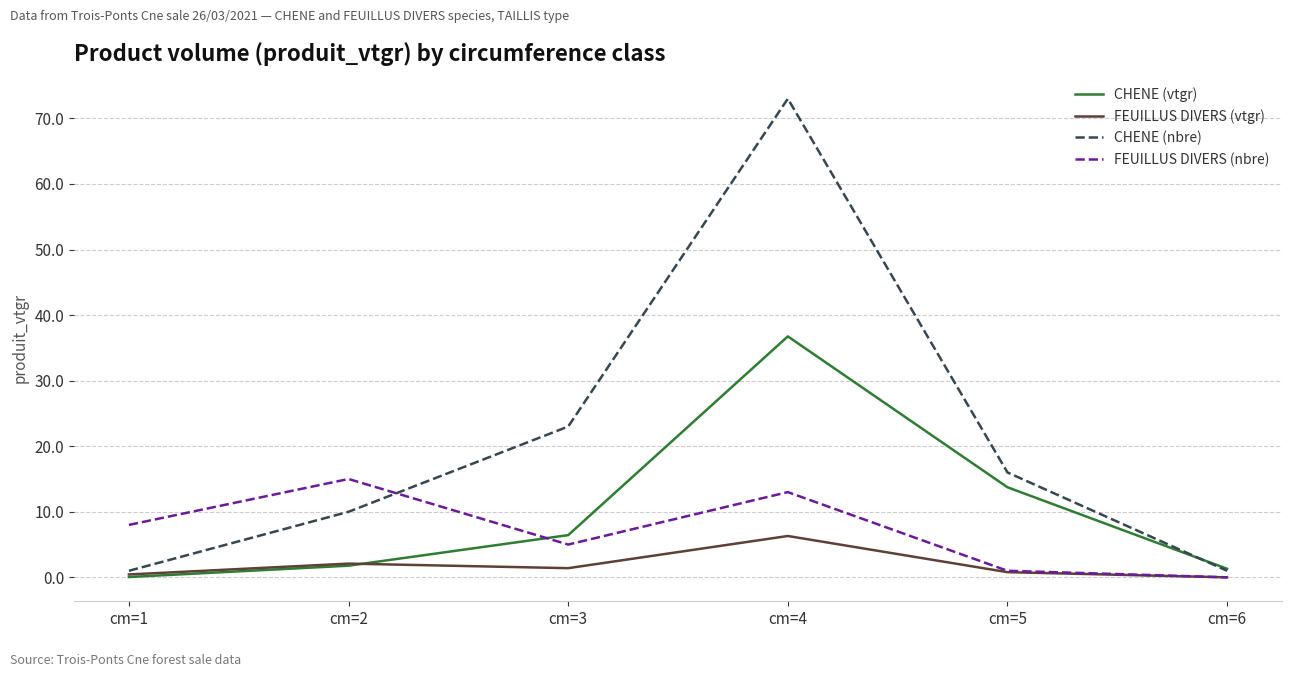

Which series has the widest spread of values?

CHENE (nbre)